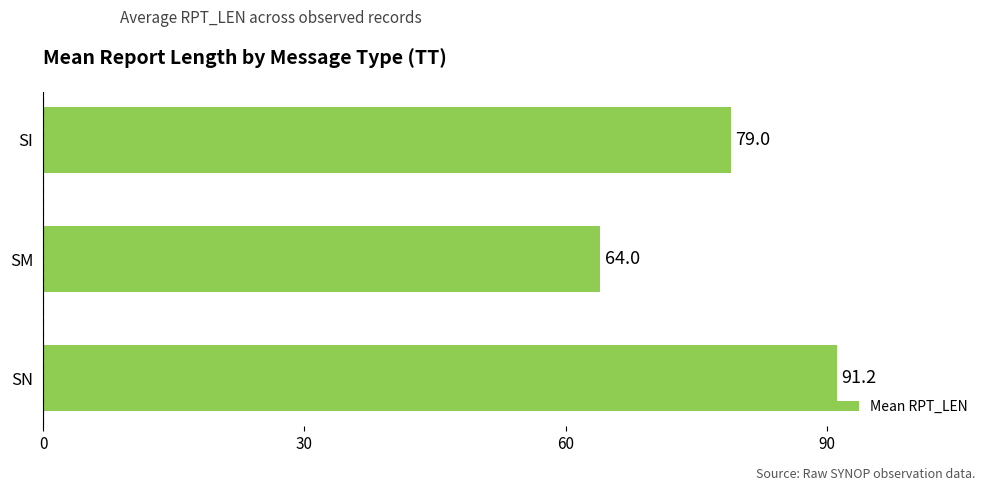

Reading bottom to top, list all the values displayed in this chart.

91.2	64.0	79.0